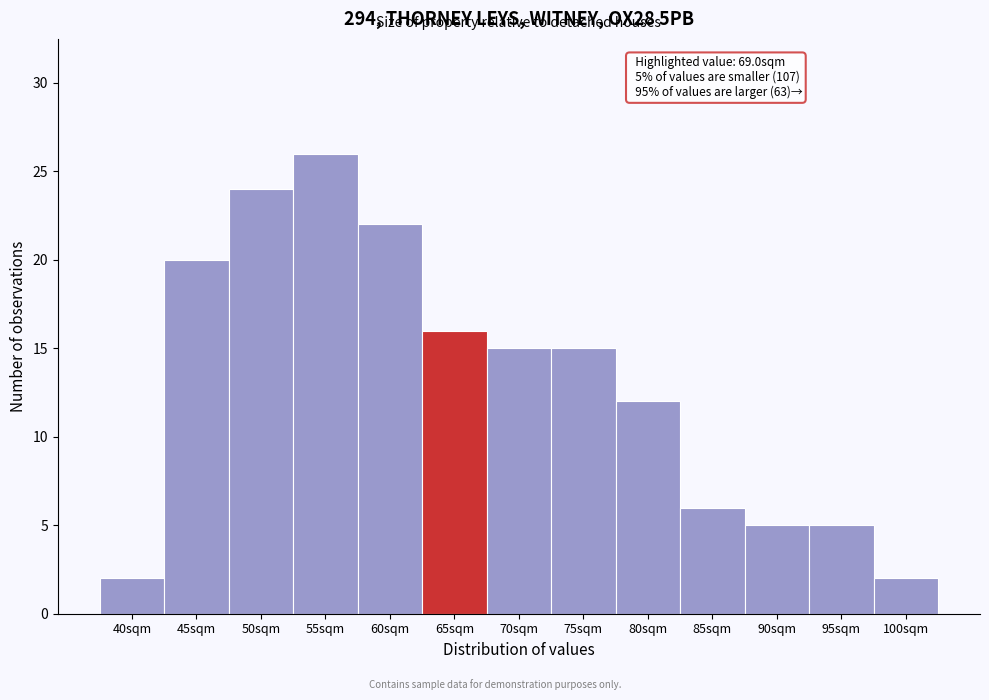

Reading left to right, transcribe all the data shown in this chart.

2	20	24	26	22	16	15	15	12	6	5	5	2